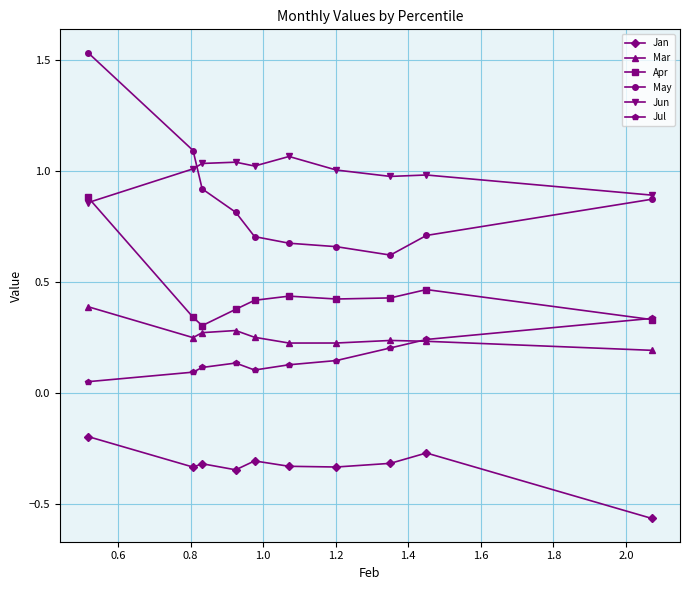

True or false: May and Jun intersect in this chart.

True